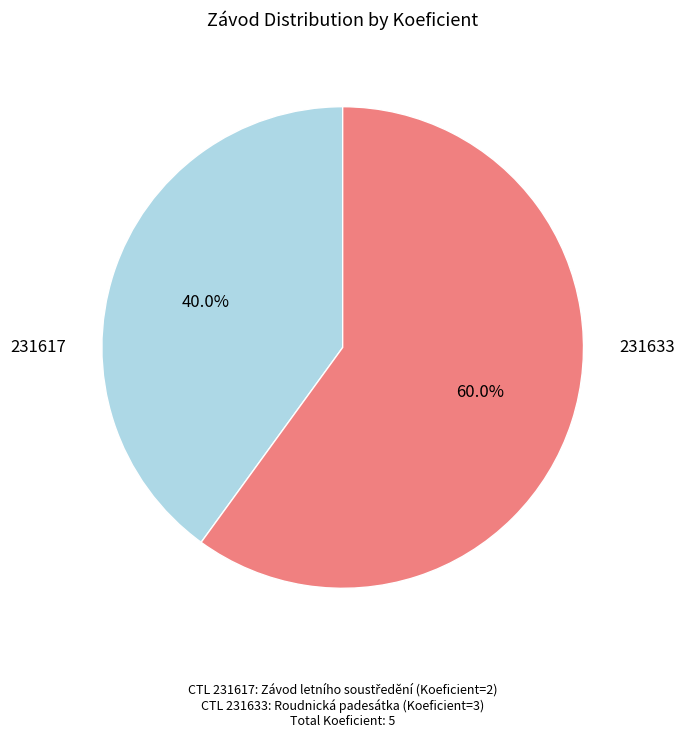

The 231633 slice represents 48% of the pie. True or false?

False